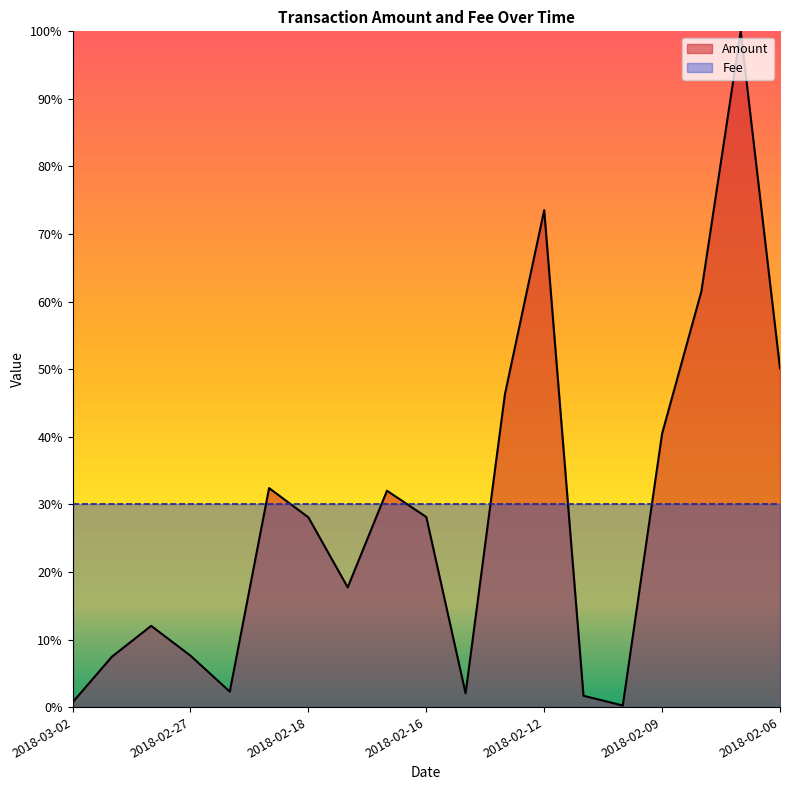

What is the average value?

0.3